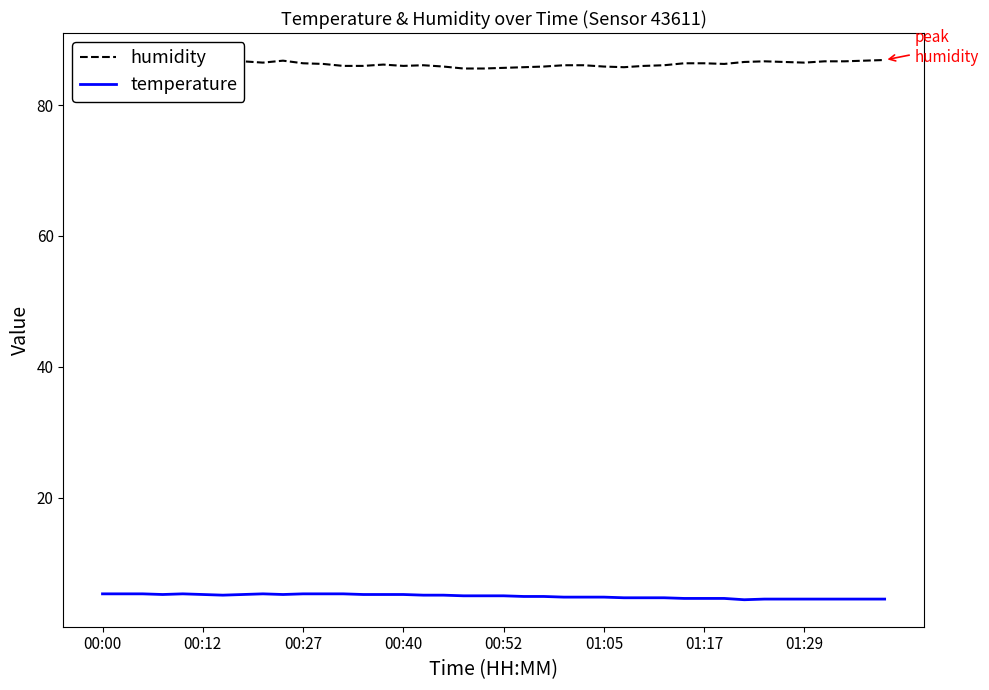

Does the chart have visible grid lines?

No